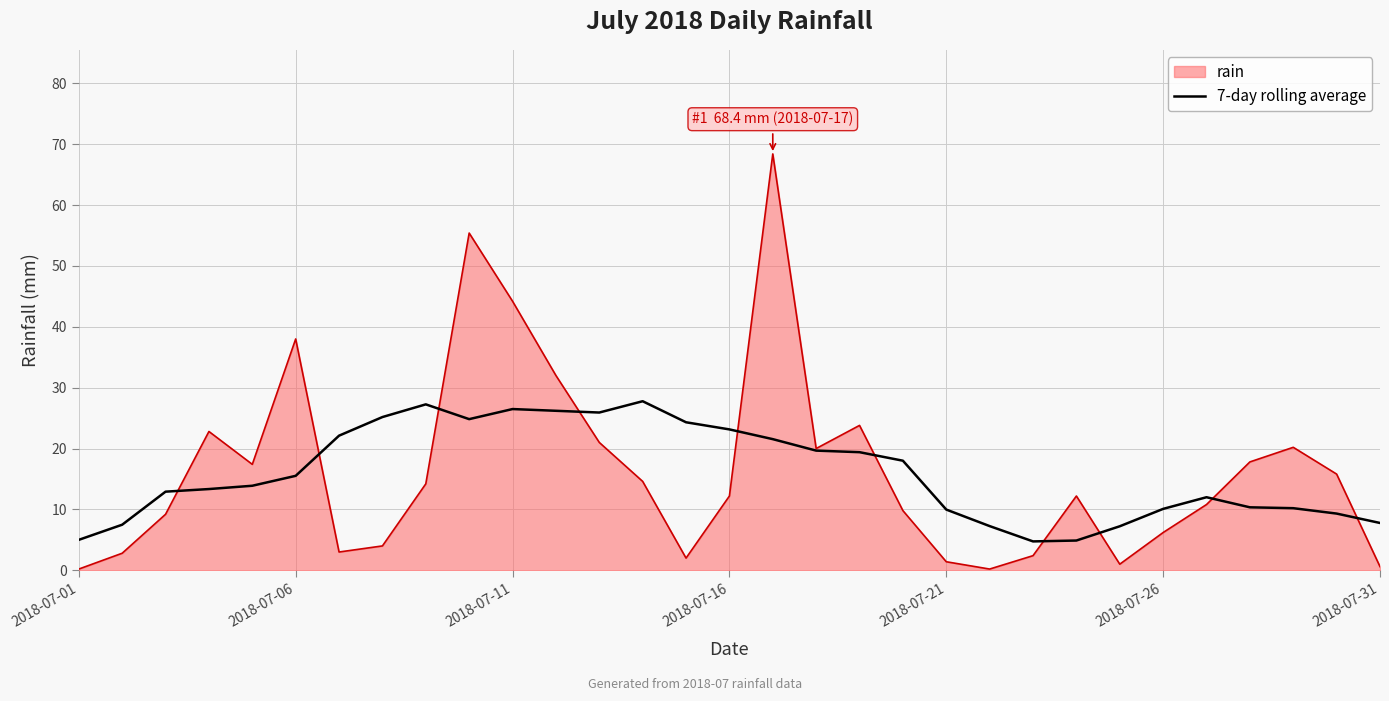

Rank the series by their maximum value, from highest to lowest.

rain, 7-day rolling average